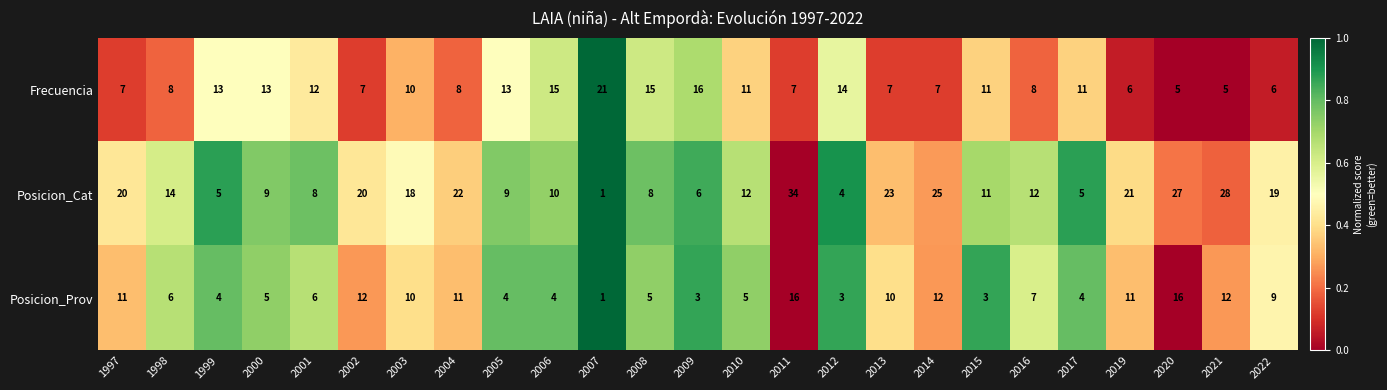

The Posicion_Prov series shows 3 at 1998. True or false?

False